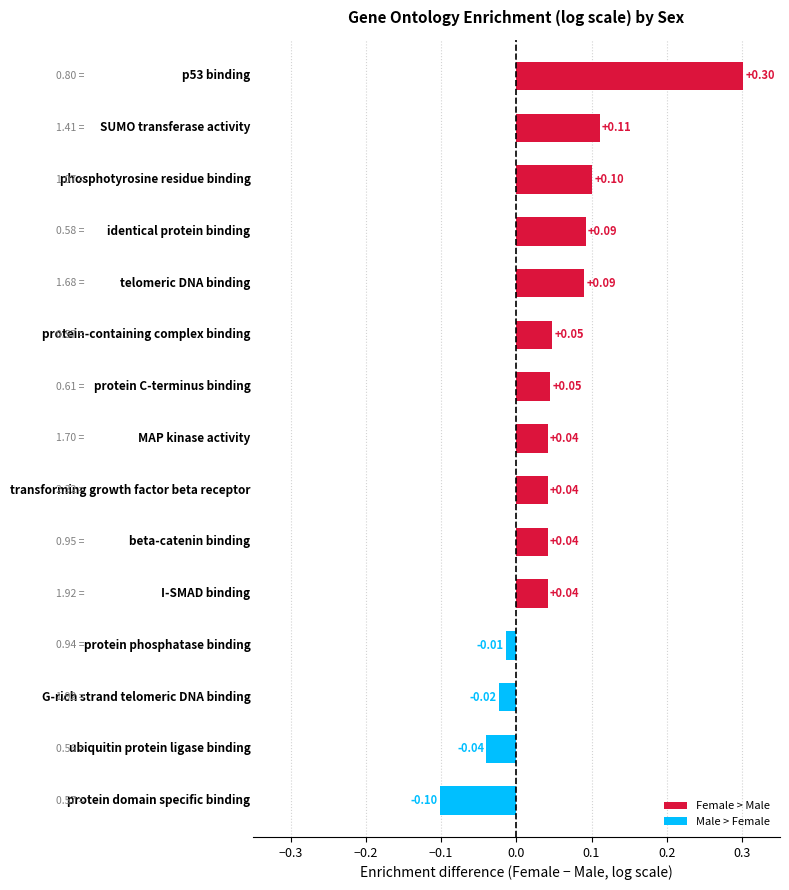

What is the difference between the maximum and minimum values?

0.4